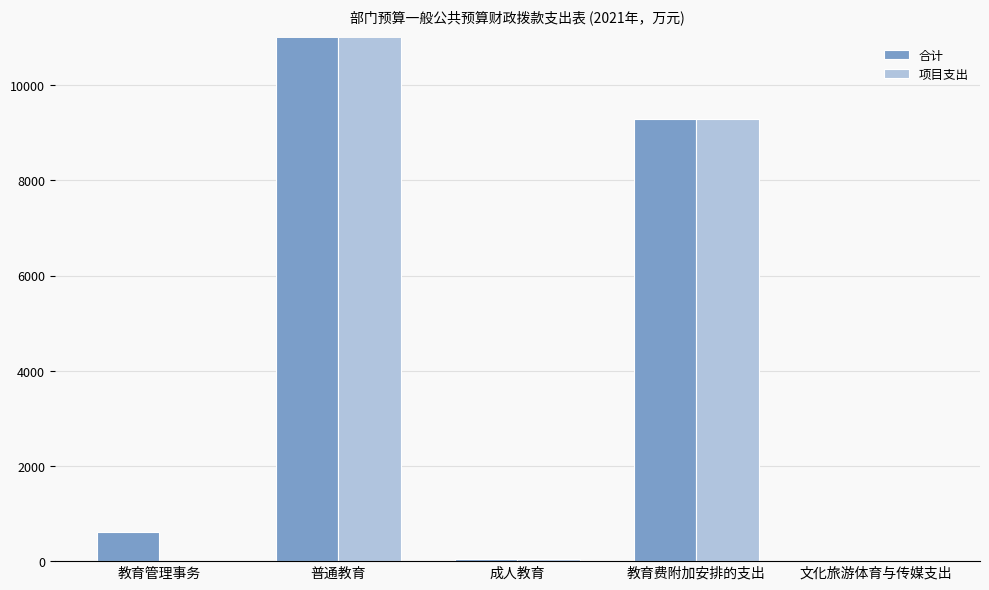

What is the sum of the 合计 values at 普通教育 and 教育费附加安排的支出?

30393.3